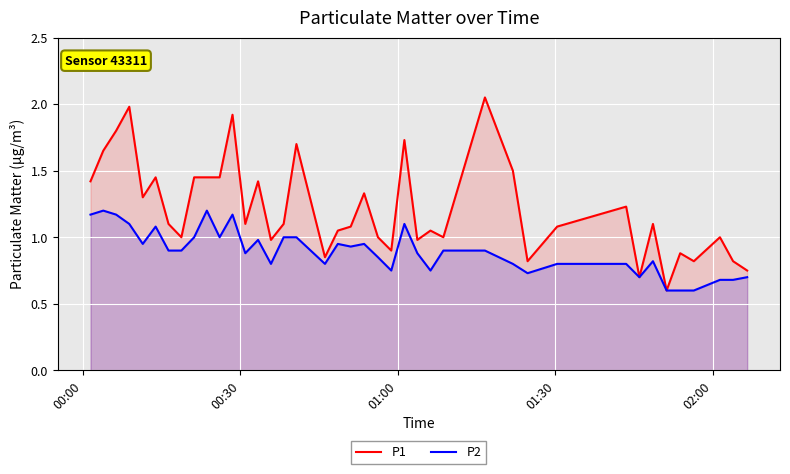

How many values in the P1 series are below 1?

11